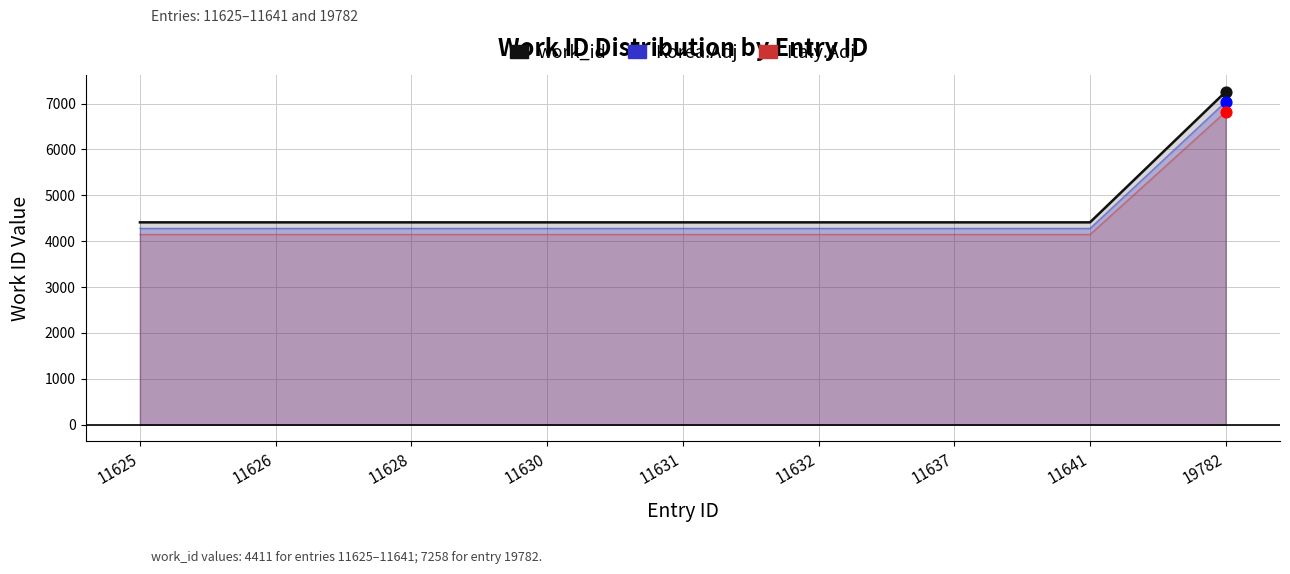

Which series has the widest spread of Y values?

work_id